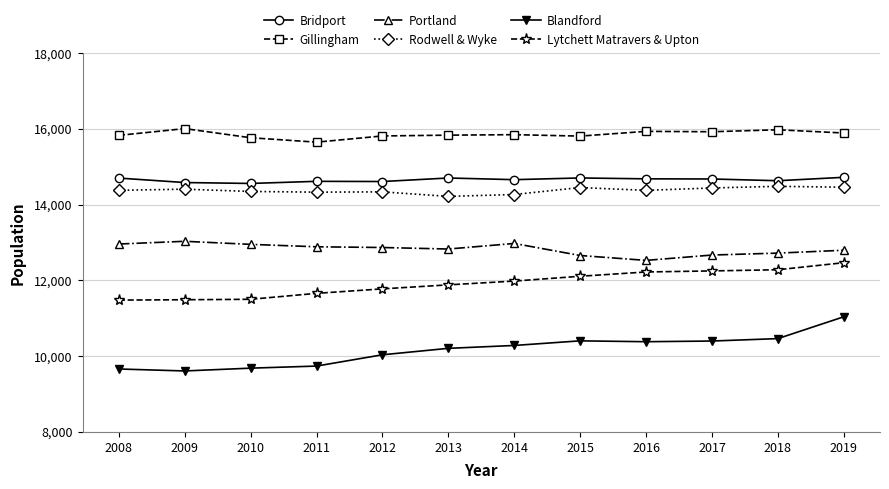

What is the value of the Portland point at the 6th from the left?

12829